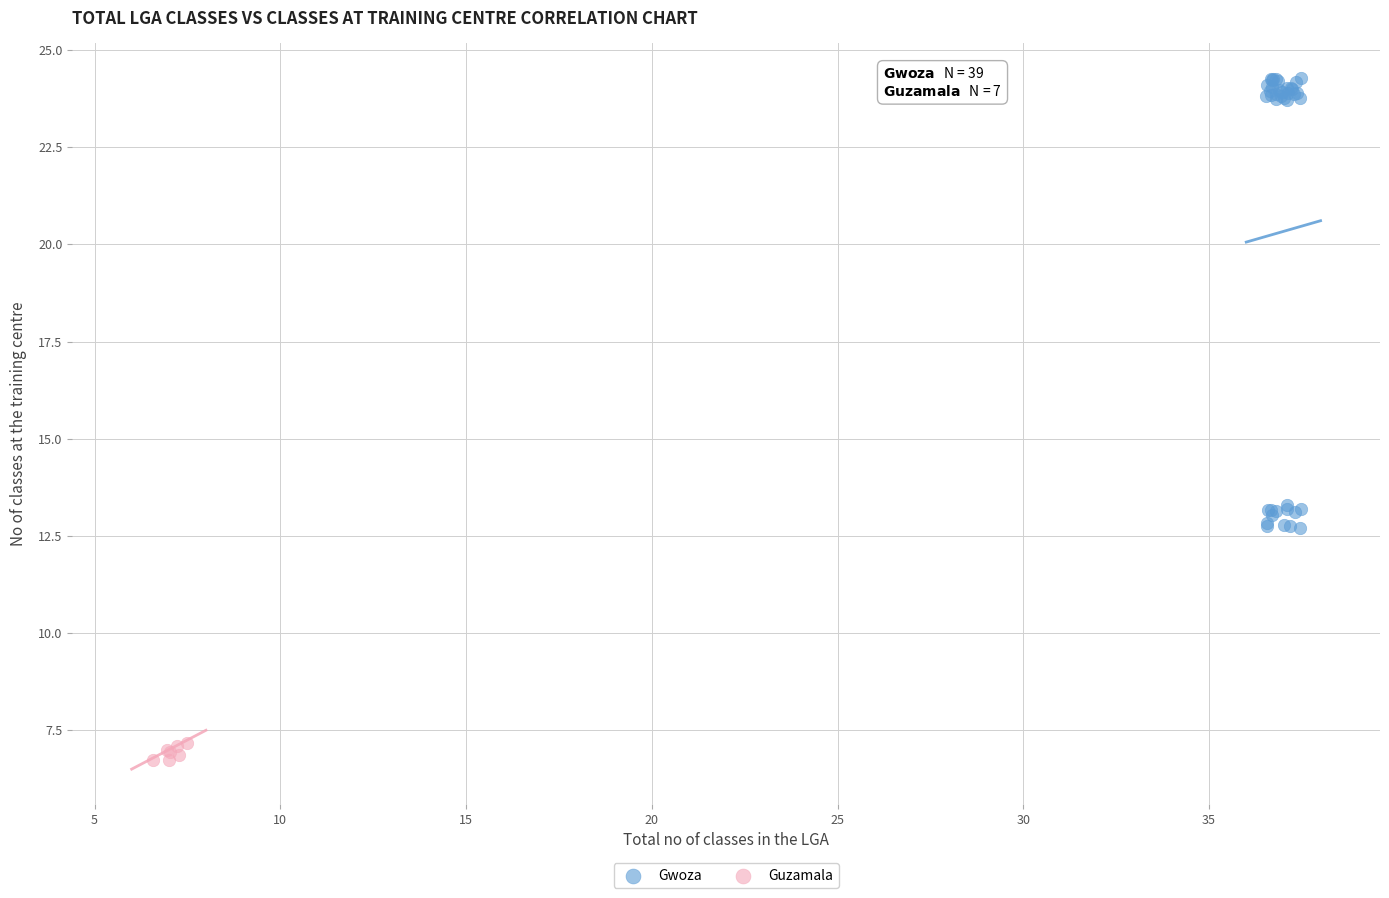

Which series has the largest Y range (max minus min)?

Gwoza